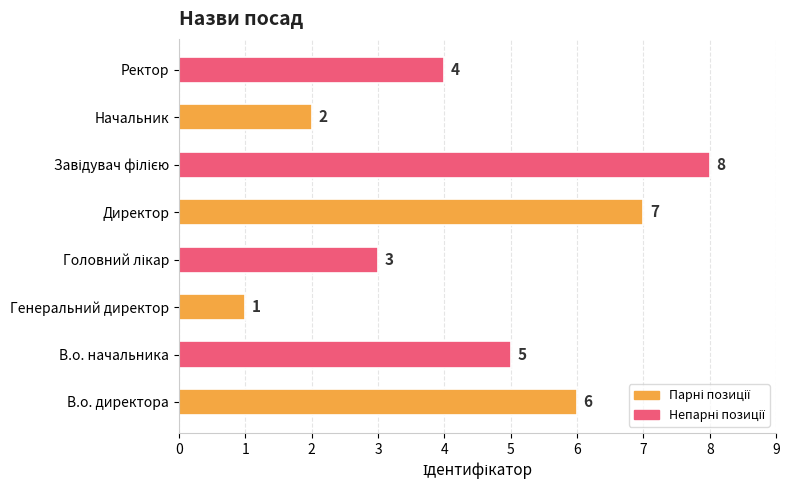

What is the smallest value displayed?

1